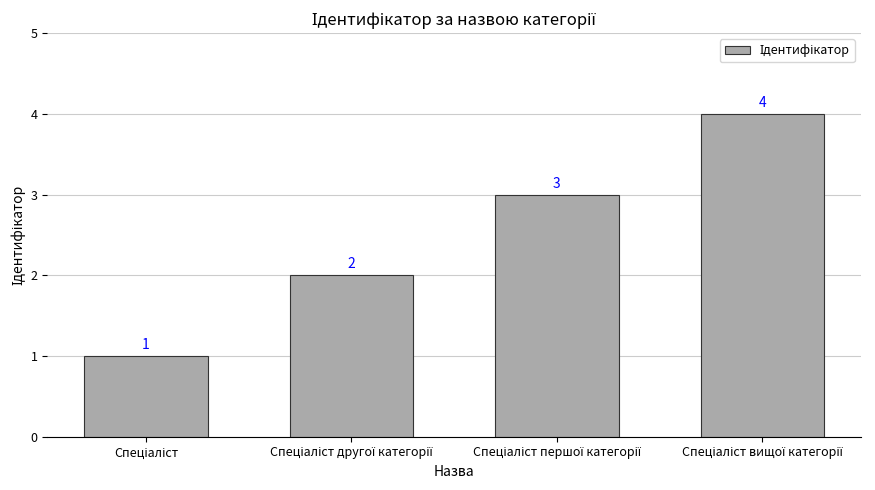

What is the difference between the maximum and minimum values?

3